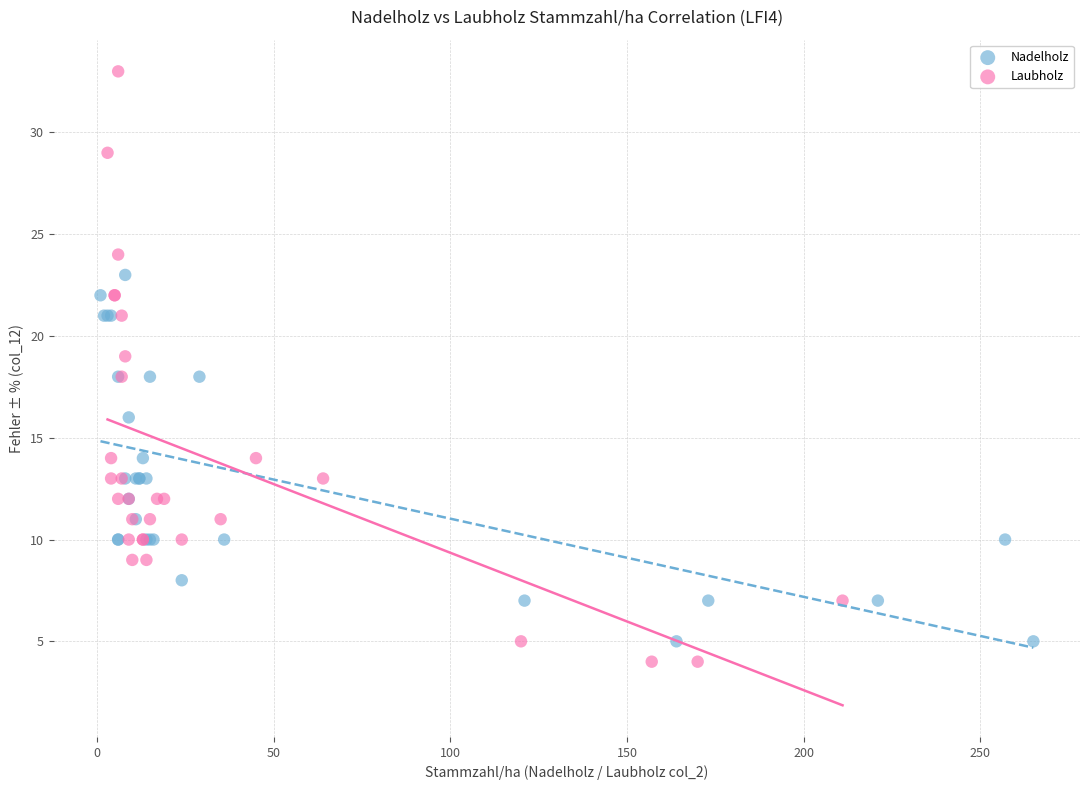

Which series has the largest Y range (max minus min)?

Laubholz